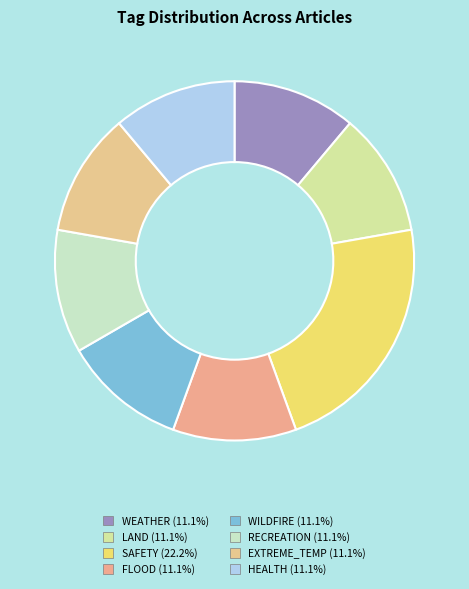

Count the number of slices in the pie.

8